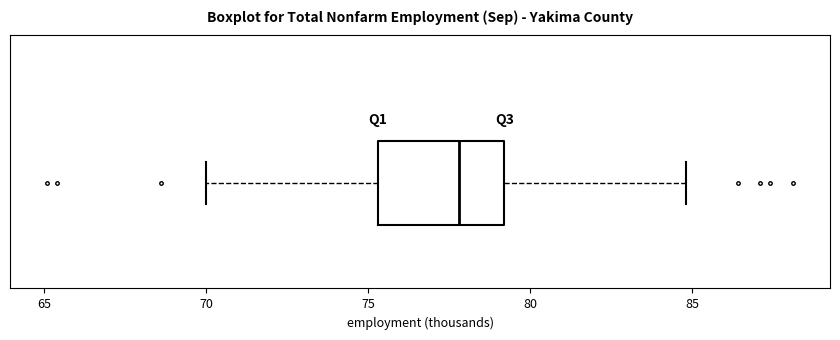

Read this box plot against the x-axis: the position of the median line, the range covered by the box, and the ends of both whiskers. The values are not printed on the chart, so give them approximately, as read against the axis.

median 78.0, box 75.5 to 79.0, whiskers 70.0 to 85.0